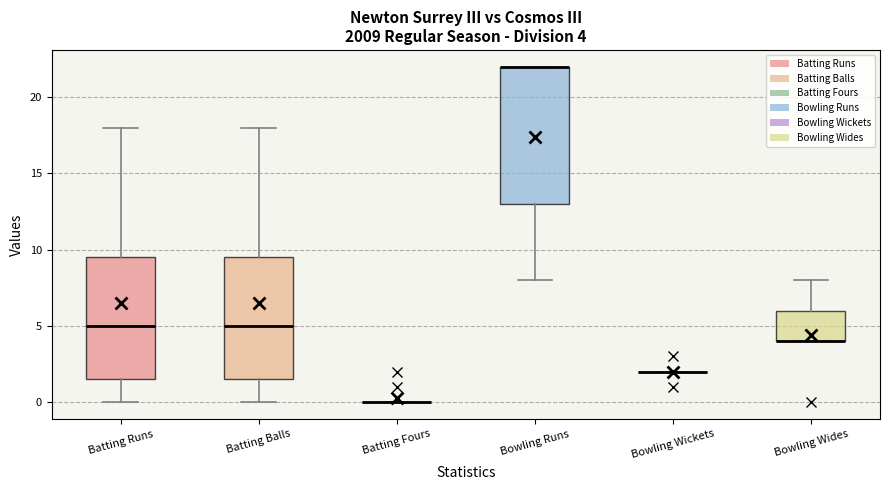

Which box is the tallest, from its lower edge to its upper edge?

Bowling Runs